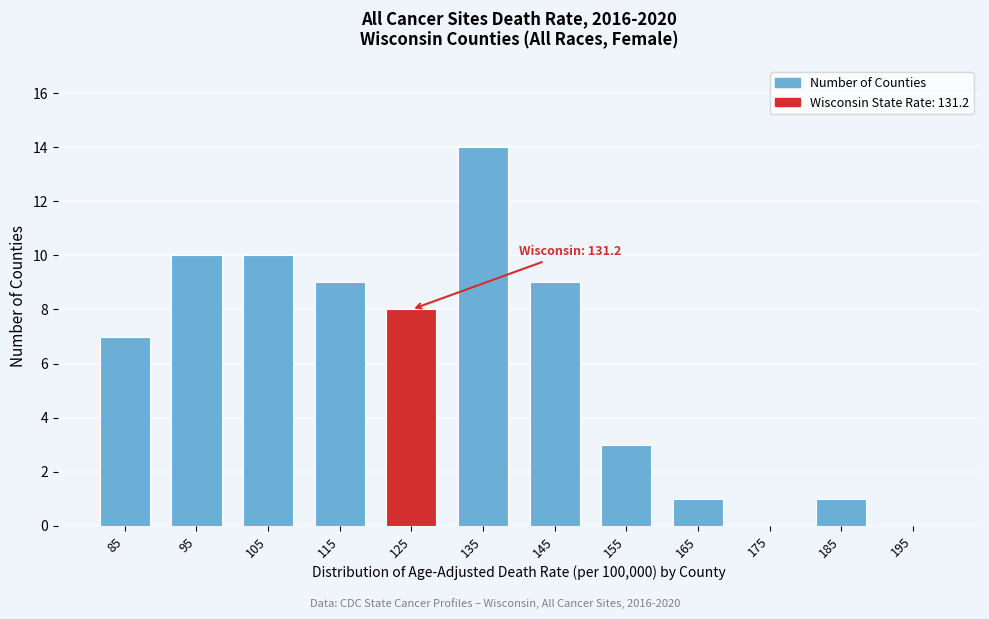

Reading left to right, list all the values displayed in this chart.

85=7	95=10	105=10	115=9	125=8	135=14	145=9	155=3	165=1	175=0	185=1	195=0